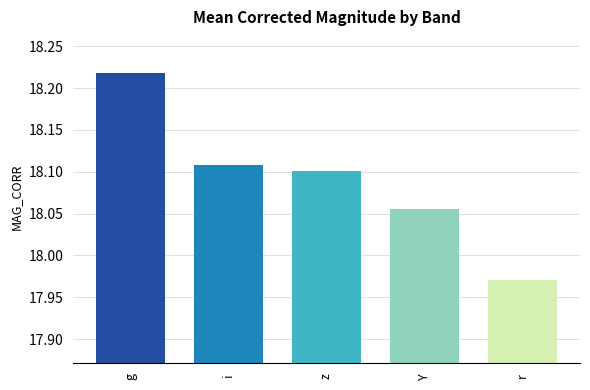

Where does the data first go above 18?

g